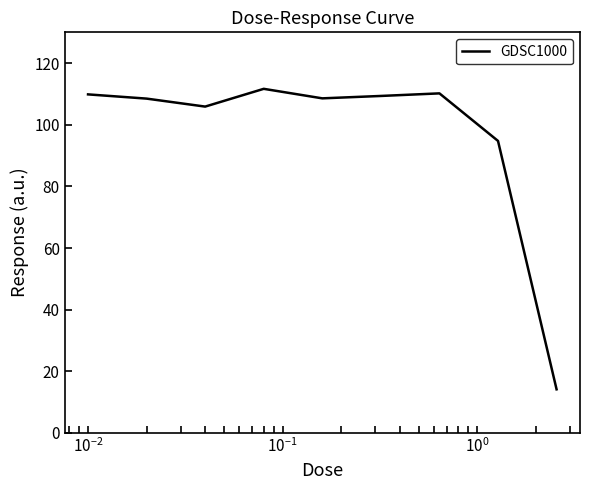

What is the difference between the maximum and minimum values?

97.5